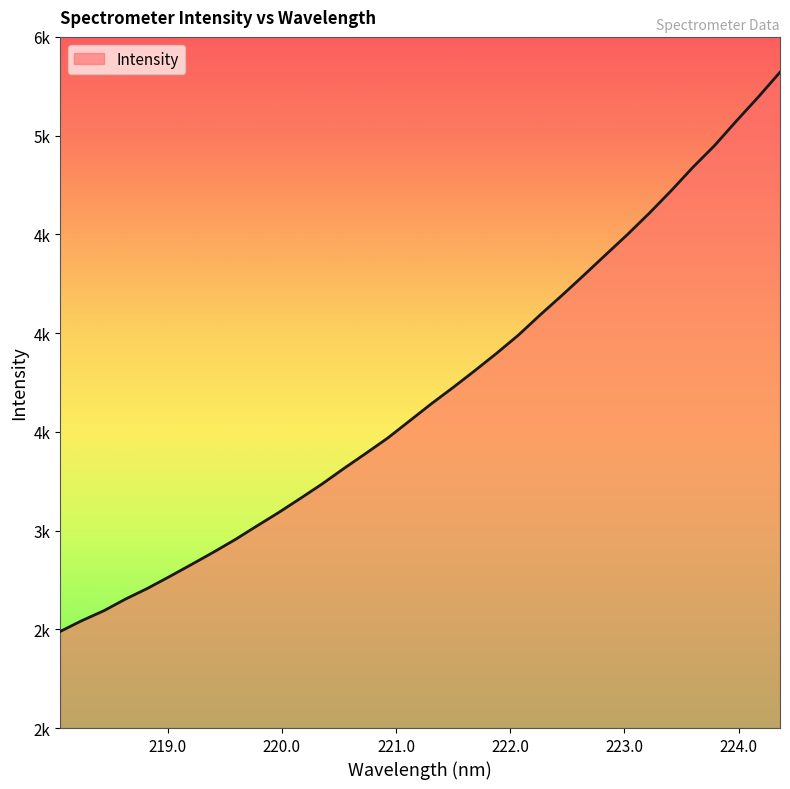

Does the chart have visible grid lines?

No